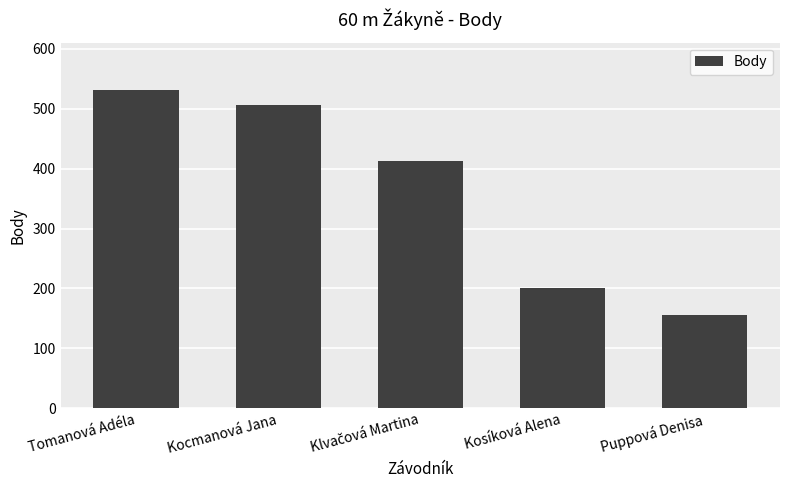

What is the value of the 1st bar from the left?

531